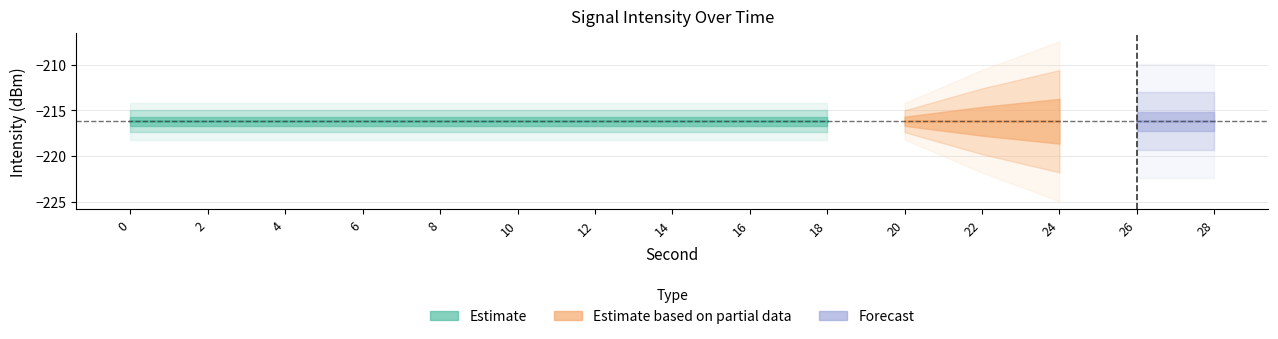

Reading left to right, what are all the values shown in this chart?

intensity_center: 0=-216.2	2=-216.2	4=-216.2	6=-216.2	8=-216.2	10=-216.2	12=-216.2	14=-216.2	16=-216.2	18=-216.2	20=-216.2	22=-216.2	24=-216.2	26=-216.2	28=-216.2
second_values: 0=0.0	2=2.0	4=4.0	6=6.0	8=8.0	10=10.0	12=12.0	14=14.0	16=16.0	18=18.0	20=20.0	22=22.0	24=24.0	26=26.0	28=28.0
minute_values: 0=0.0	2=0.0	4=0.0	6=0.0	8=0.0	10=0.0	12=0.0	14=0.0	16=0.0	18=0.0	20=0.0	22=1.0	24=1.0	26=1.0	28=1.0
fractional_values: 0=0.0	2=0.0	4=0.0	6=0.0	8=0.0	10=0.0	12=0.0	14=0.0	16=0.0	18=0.0	20=0.0	22=0.0	24=0.0	26=0.0	28=0.0